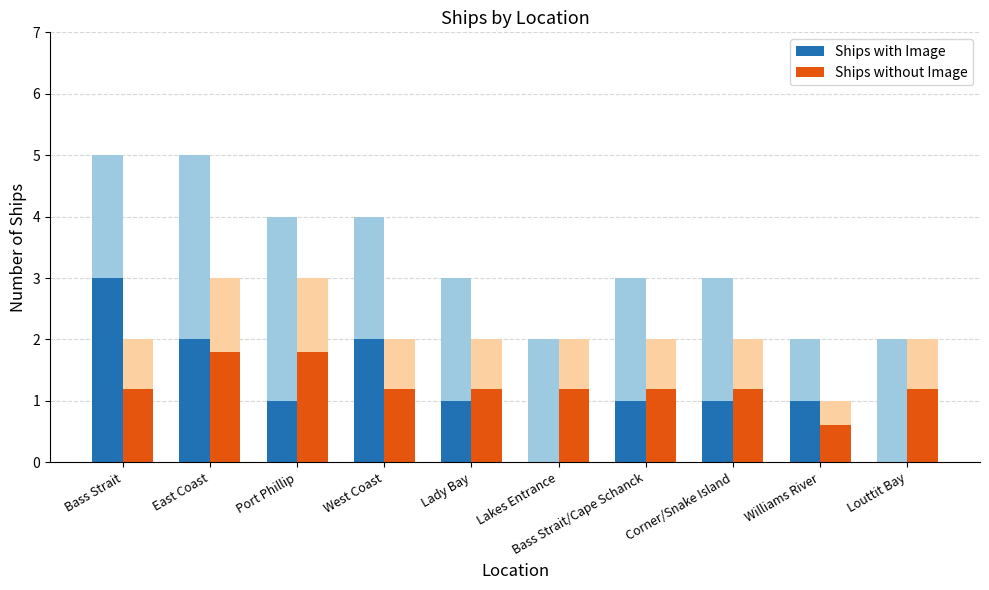

Count the Ships without Image values in the range 1 to 2.

9